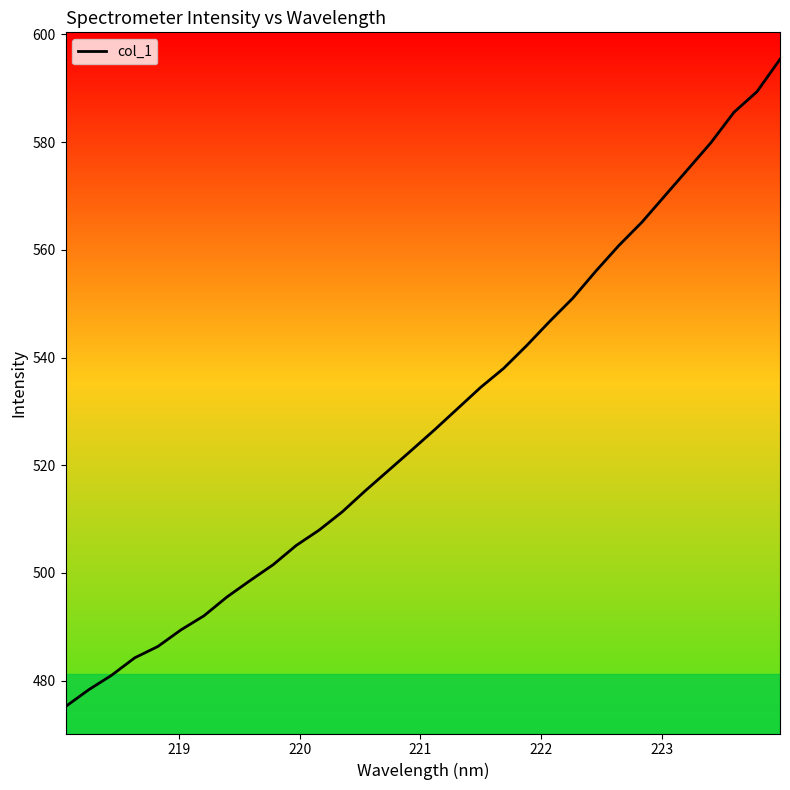

How many lines are shown in the chart?

1